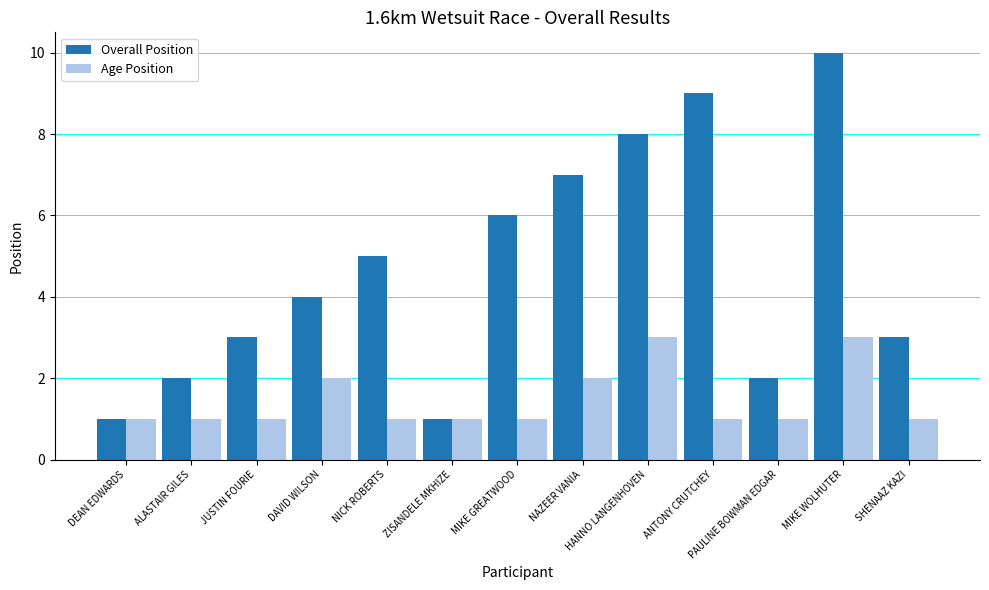

What is the total value across all series at ANTONY CRUTCHEY?

10